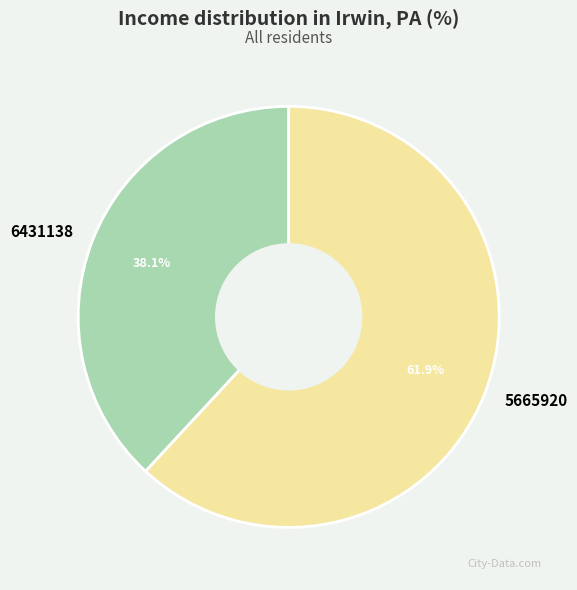

Does any single category account for the majority?

Yes